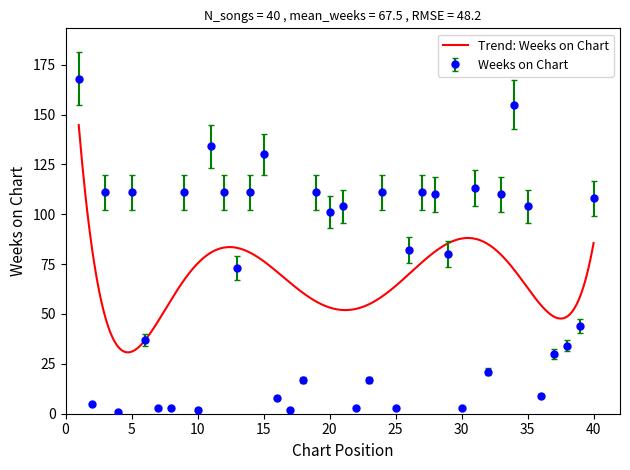

The value at 40 is 138.3. True or false?

False